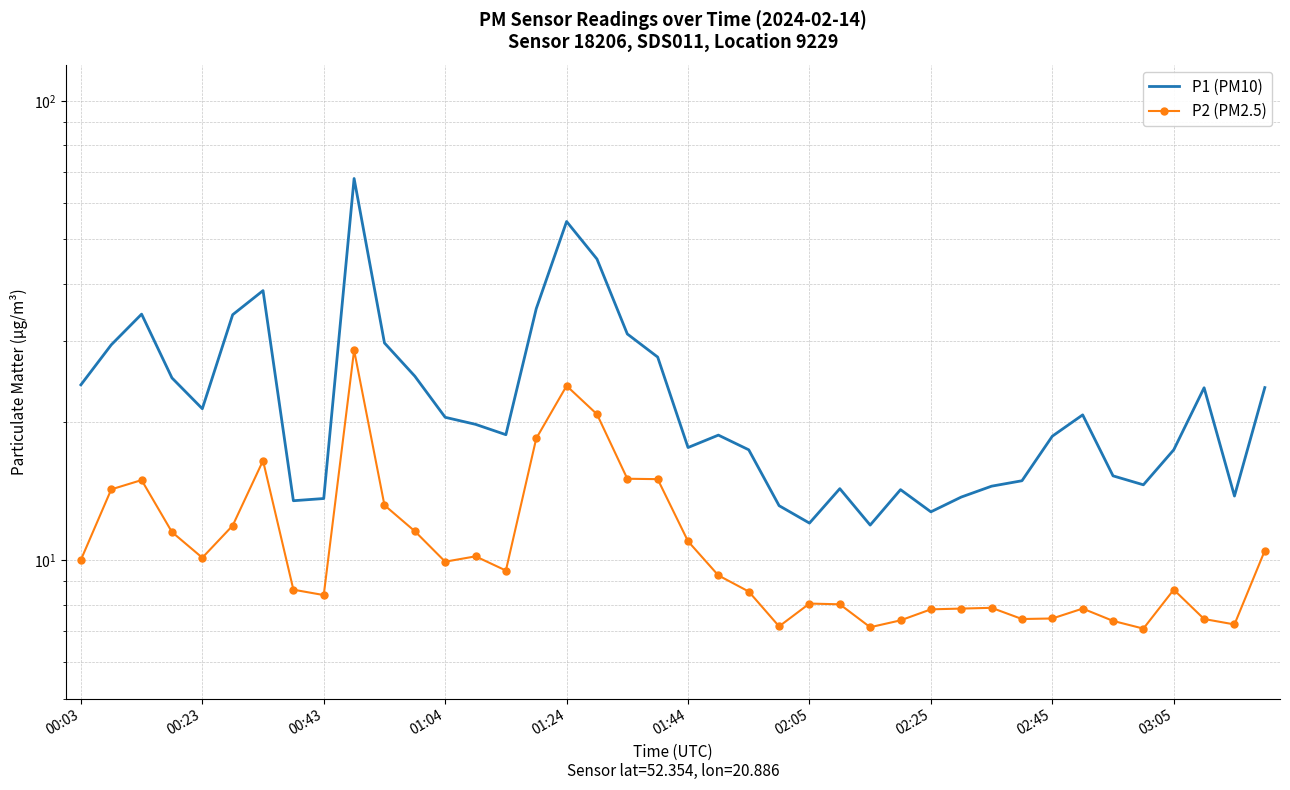

What is the sum of the P1 (PM10) values at 01:04 and 10?

54.7